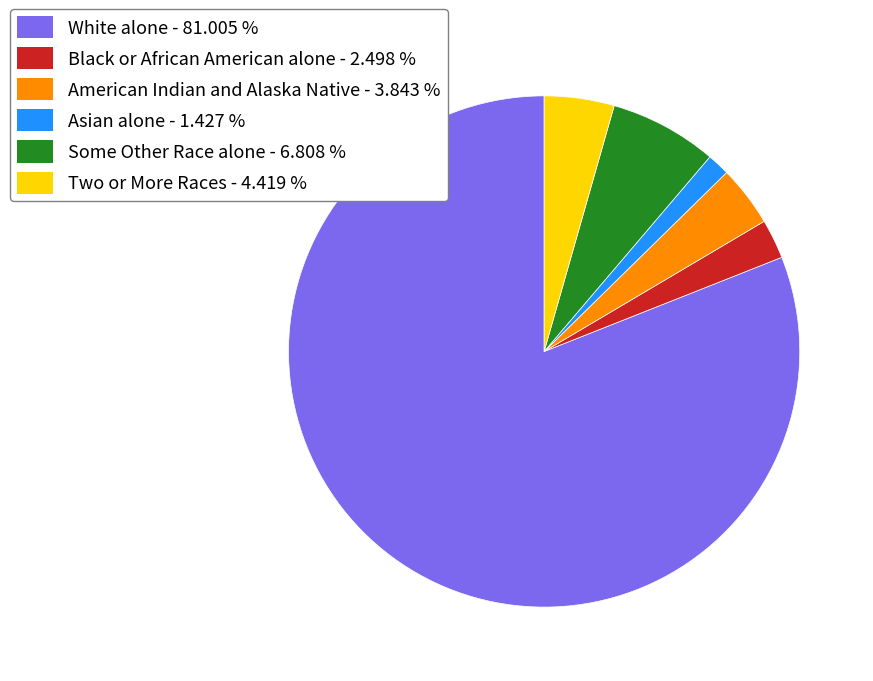

Is the sum of White alone - 81.005 % and Two or More Races - 4.419 % greater than half?

Yes